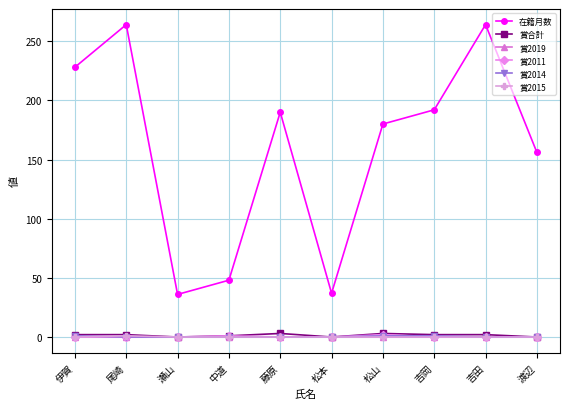

Between 尾崎 and 松本, which series saw the biggest shift?

在籍月数